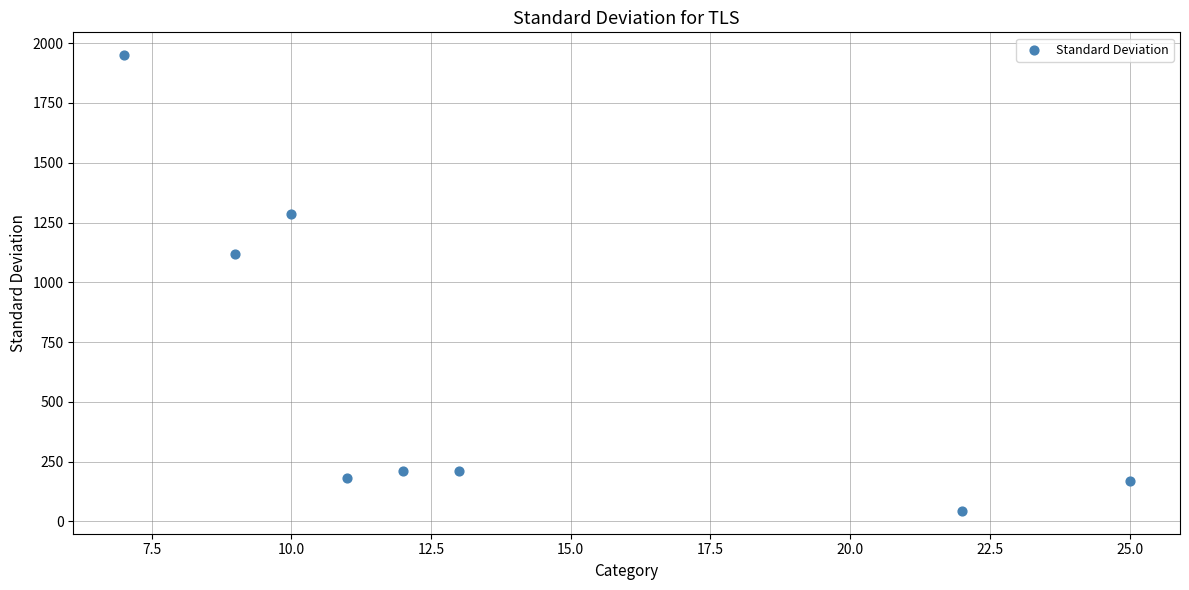

What is the range of X values (max minus min)?

18